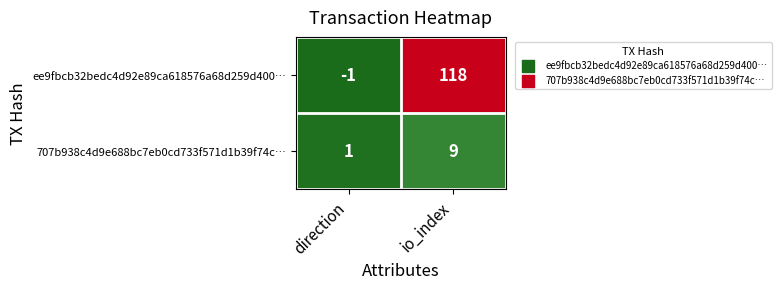

Reading right to left, what are all the values shown in this chart?

ee9fbcb32bedc4d92e89ca618576a68d259d400…: 118	-1
707b938c4d9e688bc7eb0cd733f571d1b39f74c…: 9	1